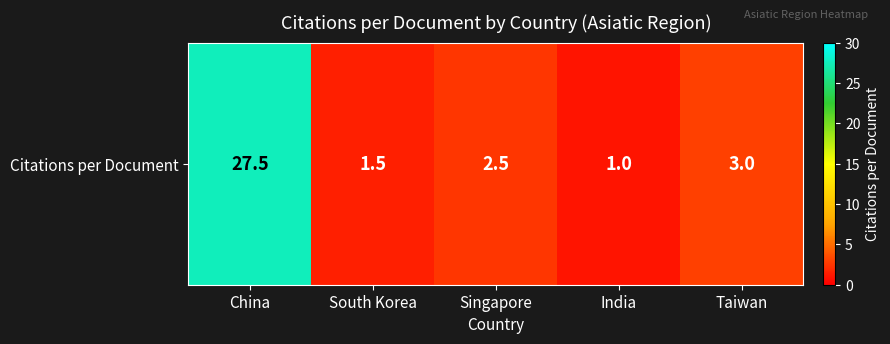

What is the ratio of the value at South Korea to the value at Singapore?

0.6